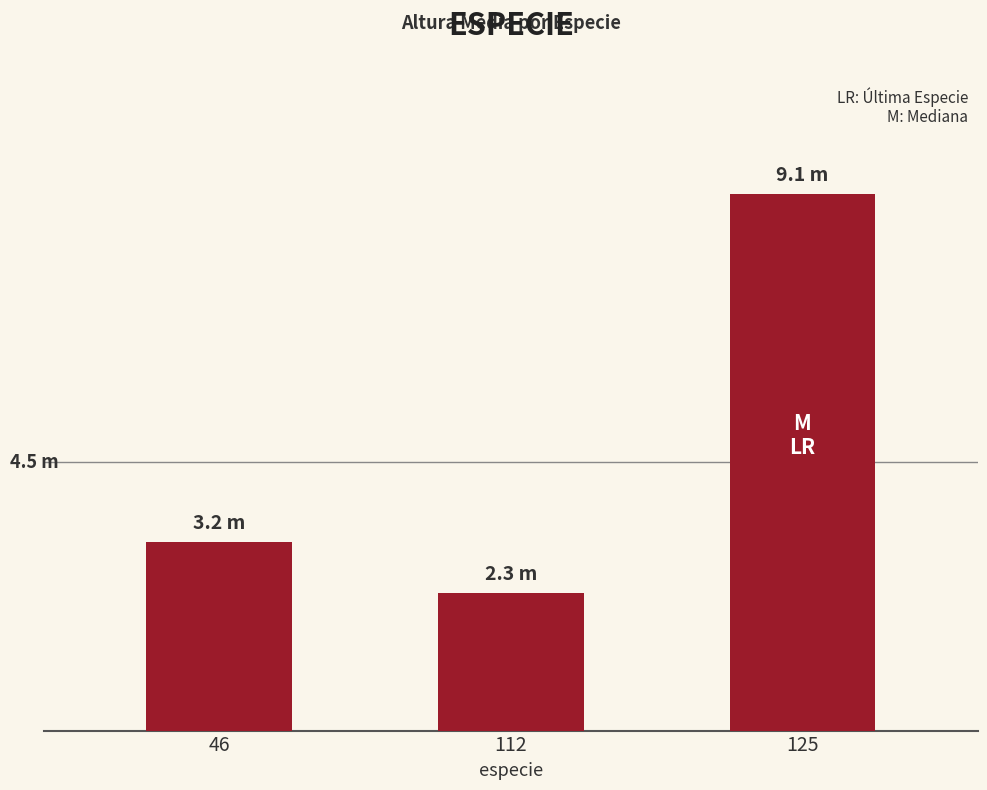

Does the chart contain any negative values?

No